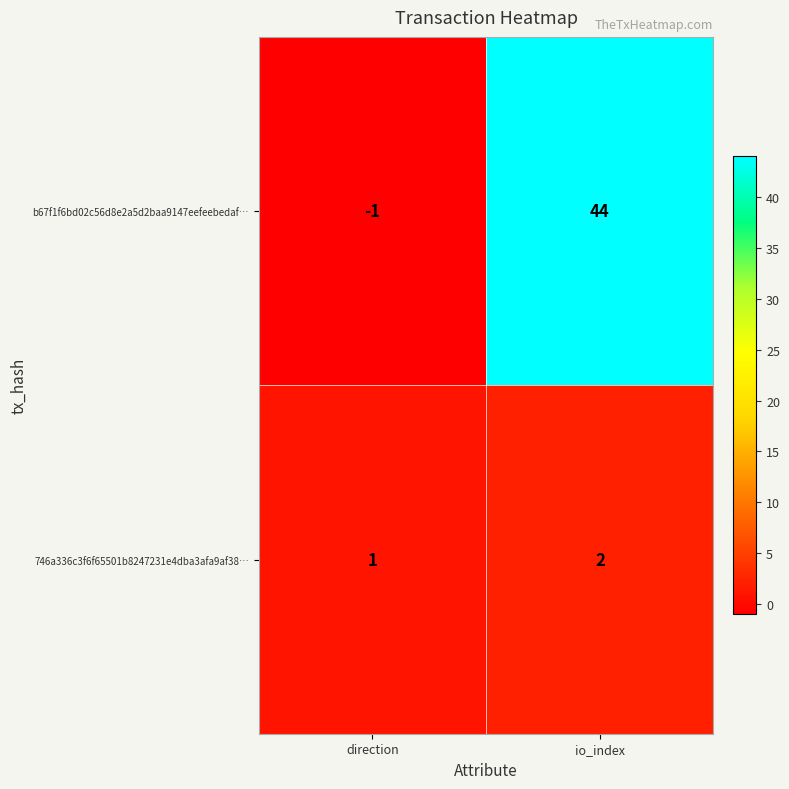

Reading left to right, list all the values displayed in this chart.

b67f1f6bd02c56d8e2a5d2baa9147eefeebedaf…: direction=-1	io_index=44
746a336c3f6f65501b8247231e4dba3afa9af38…: direction=1	io_index=2